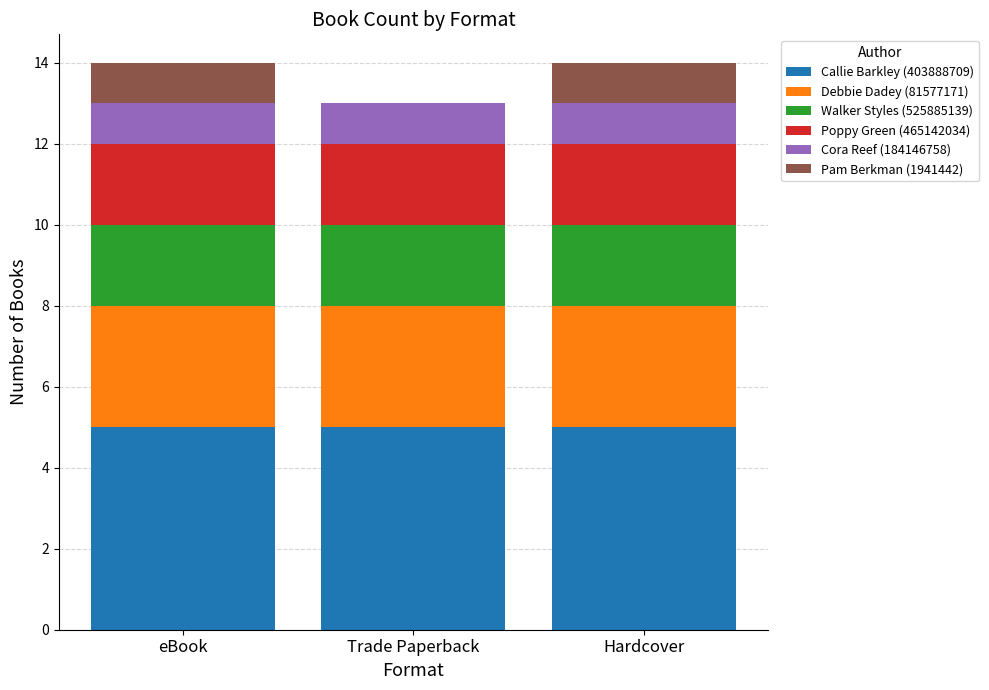

What is the total value across all series at Hardcover?

14